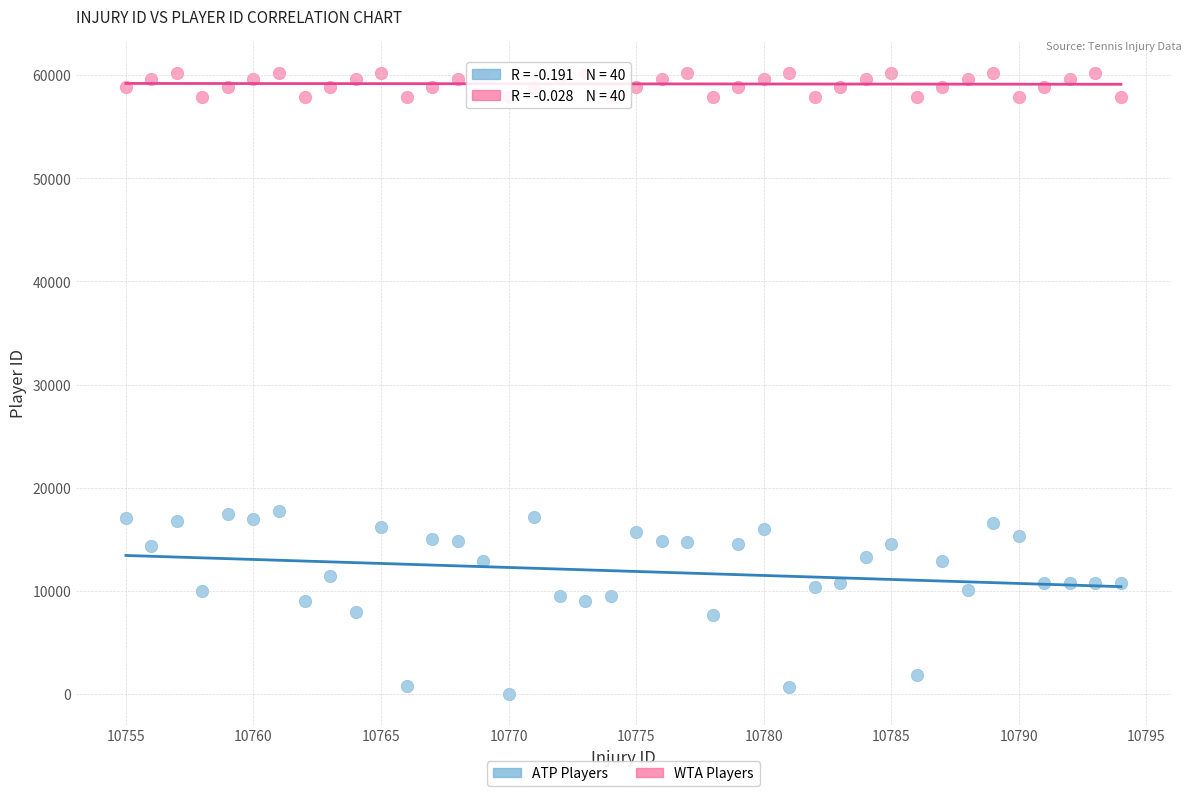

Across all data points, what is the range of X values (max minus min)?

39